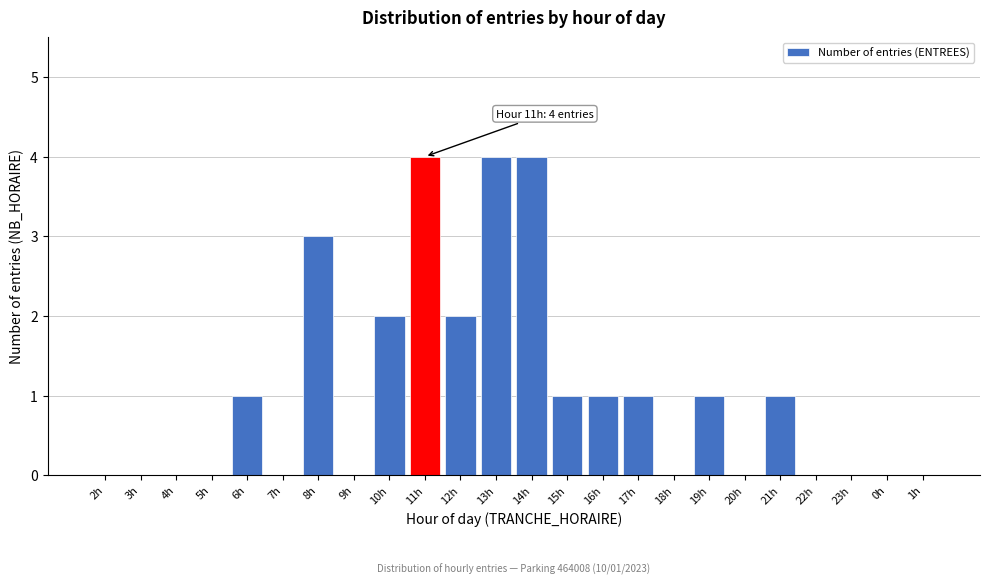

Reading right to left, list all the values displayed in this chart.

1h=0	0h=0	23h=0	22h=0	21h=1	20h=0	19h=1	18h=0	17h=1	16h=1	15h=1	14h=4	13h=4	12h=2	11h=4	10h=2	9h=0	8h=3	7h=0	6h=1	5h=0	4h=0	3h=0	2h=0